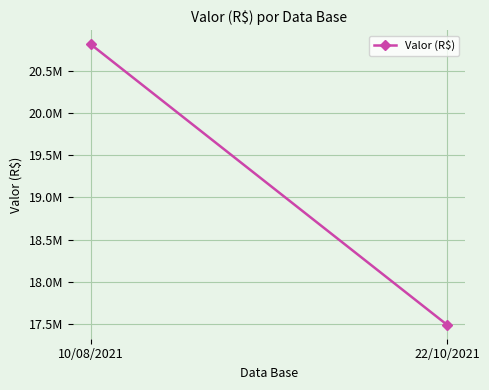

What is the sum of the values at 10/08/2021 and 22/10/2021?

38306819.9